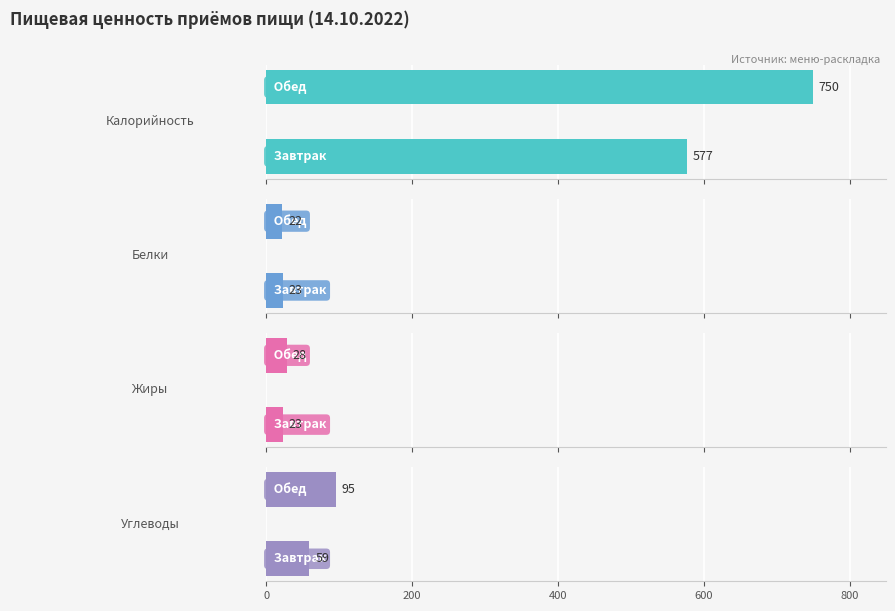

How many bars are there in total?

8